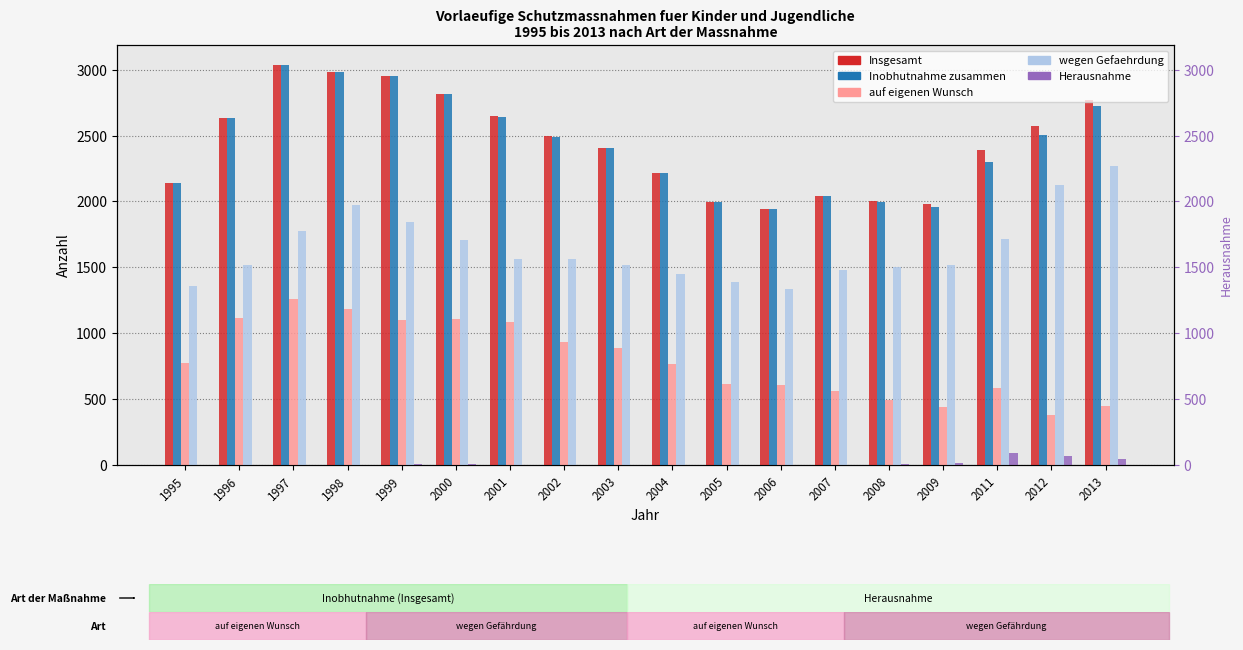

How many groups of bars are there?

18